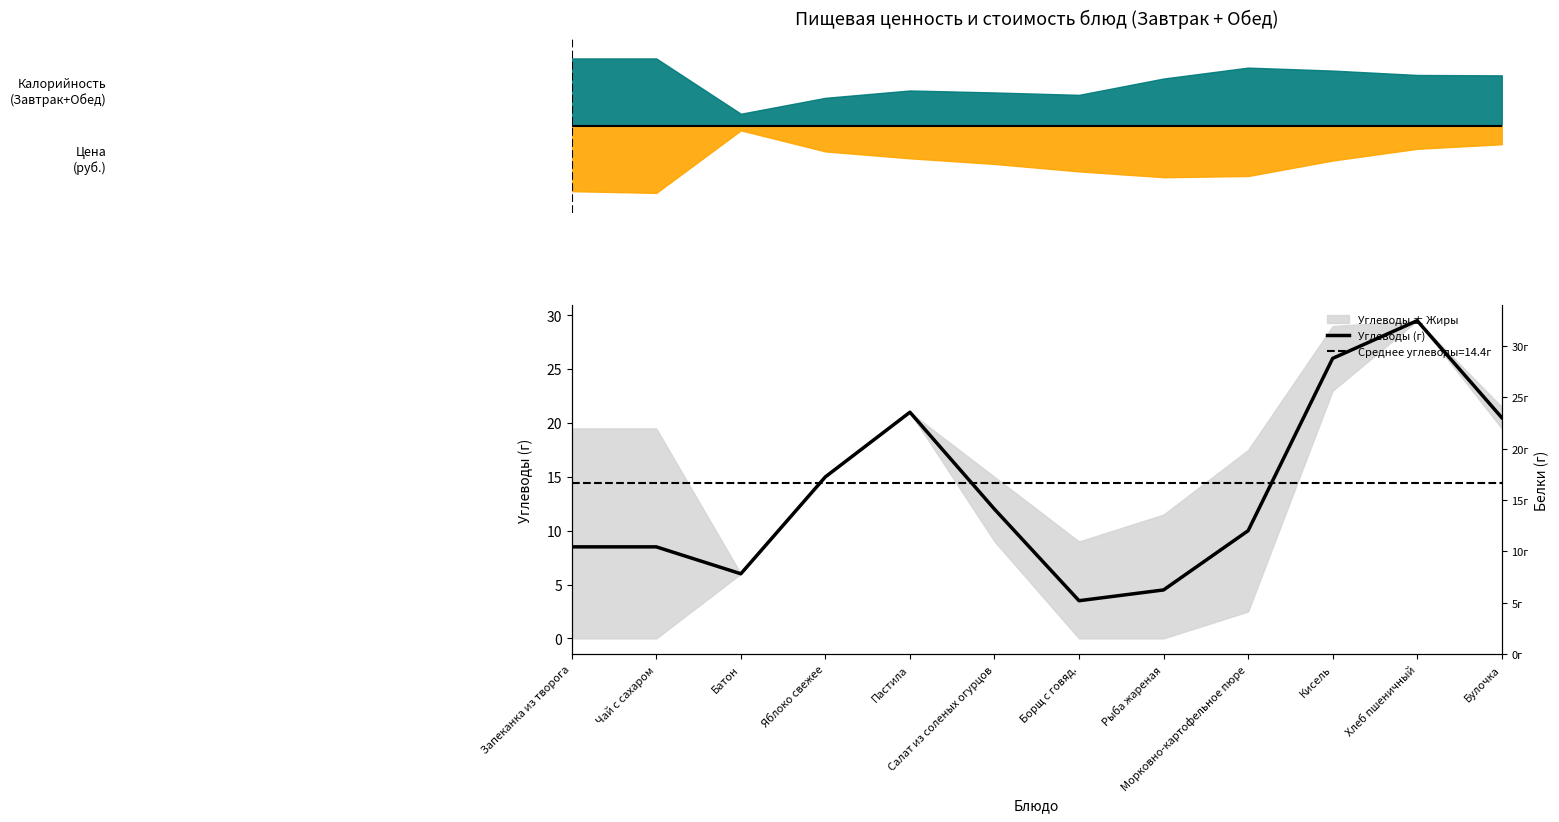

At which label does the data first exceed 12?

Яблоко свежее